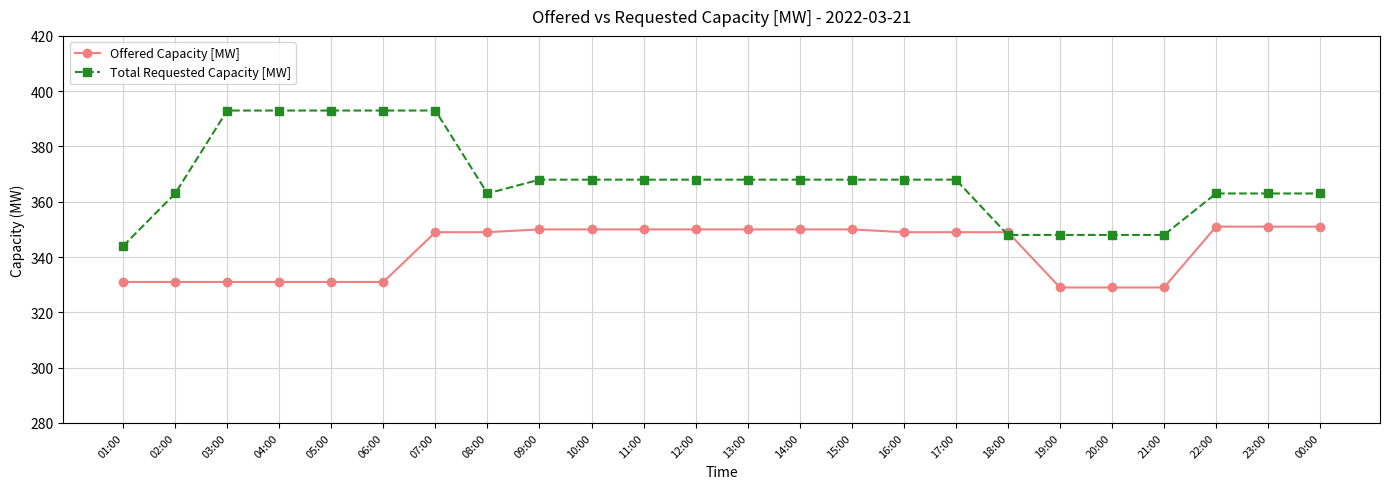

What is the value of the Total Requested Capacity [MW] point at the 18th from the left?

348